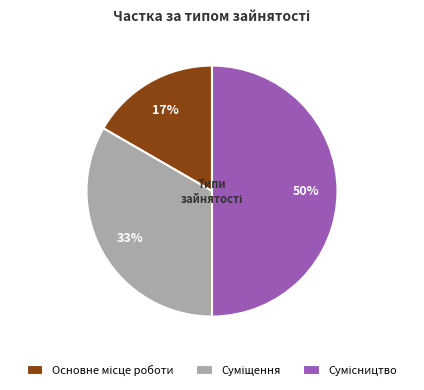

To the nearest percent, what is the average slice percentage?

33%